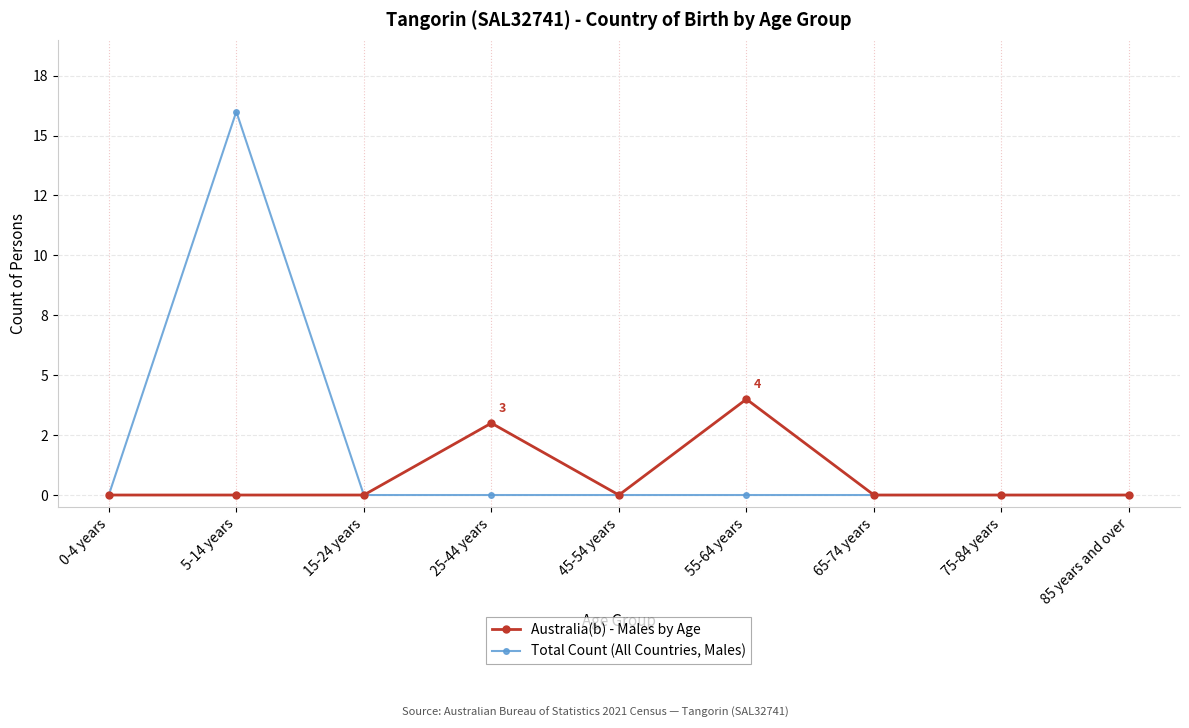

List the series in order of their peak value, lowest first.

Australia(b) - Males by Age, Total Count (All Countries, Males)